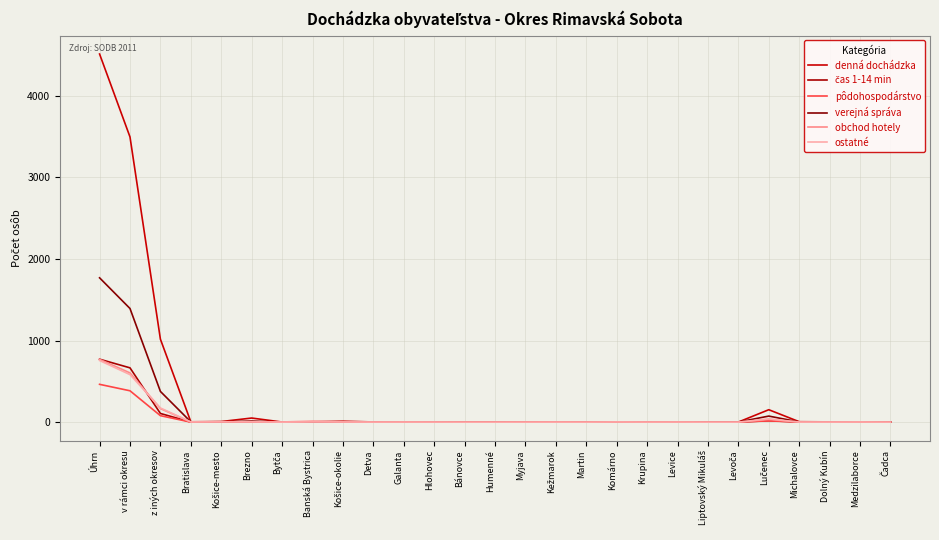

Reading left to right, extract all data points from this chart.

denná dochádzka: Úhrn=4510	v rámci okresu=3494	z iných okresov=1016	Bratislava=4	Košice-mesto=7	Brezno=50	Bytča=1	Banská Bystrica=4	Košice-okolie=11	Detva=2	Galanta=1	Hlohovec=3	Bánovce=1	Humenné=3	Myjava=1	Kežmarok=3	Martin=3	Komárno=2	Krupina=1	Levice=1	Liptovský Mikuláš=1	Levoča=1	Lučenec=152	Michalovce=5	Dolný Kubín=3	Medzilaborce=1	Čadca=1
čas 1-14 min: Úhrn=771	v rámci okresu=665	z iných okresov=106	Bratislava=1	Košice-mesto=1	Brezno=4	Bytča=0	Banská Bystrica=0	Košice-okolie=3	Detva=2	Galanta=0	Hlohovec=0	Bánovce=0	Humenné=0	Myjava=0	Kežmarok=0	Martin=2	Komárno=0	Krupina=1	Levice=1	Liptovský Mikuláš=1	Levoča=1	Lučenec=17	Michalovce=2	Dolný Kubín=3	Medzilaborce=0	Čadca=1
pôdohospodárstvo: Úhrn=463	v rámci okresu=384	z iných okresov=79	Bratislava=0	Košice-mesto=0	Brezno=6	Bytča=0	Banská Bystrica=2	Košice-okolie=1	Detva=0	Galanta=0	Hlohovec=1	Bánovce=0	Humenné=0	Myjava=0	Kežmarok=1	Martin=1	Komárno=0	Krupina=0	Levice=0	Liptovský Mikuláš=1	Levoča=1	Lučenec=15	Michalovce=1	Dolný Kubín=0	Medzilaborce=0	Čadca=0
verejná správa: Úhrn=1768	v rámci okresu=1392	z iných okresov=376	Bratislava=3	Košice-mesto=4	Brezno=12	Bytča=1	Banská Bystrica=1	Košice-okolie=2	Detva=1	Galanta=2	Hlohovec=2	Bánovce=0	Humenné=0	Myjava=0	Kežmarok=2	Martin=2	Komárno=2	Krupina=0	Levice=0	Liptovský Mikuláš=1	Levoča=1	Lučenec=74	Michalovce=2	Dolný Kubín=0	Medzilaborce=1	Čadca=0
obchod hotely: Úhrn=769	v rámci okresu=603	z iných okresov=166	Bratislava=0	Košice-mesto=5	Brezno=4	Bytča=2	Banská Bystrica=11	Košice-okolie=1	Detva=0	Galanta=1	Hlohovec=0	Bánovce=0	Humenné=0	Myjava=1	Kežmarok=2	Martin=1	Komárno=1	Krupina=0	Levice=1	Liptovský Mikuláš=0	Levoča=0	Lučenec=32	Michalovce=2	Dolný Kubín=0	Medzilaborce=0	Čadca=0
ostatné: Úhrn=755	v rámci okresu=582	z iných okresov=173	Bratislava=3	Košice-mesto=2	Brezno=3	Bytča=0	Banská Bystrica=1	Košice-okolie=2	Detva=1	Galanta=1	Hlohovec=1	Bánovce=0	Humenné=0	Myjava=0	Kežmarok=0	Martin=0	Komárno=2	Krupina=1	Levice=1	Liptovský Mikuláš=0	Levoča=0	Lučenec=40	Michalovce=0	Dolný Kubín=1	Medzilaborce=2	Čadca=0